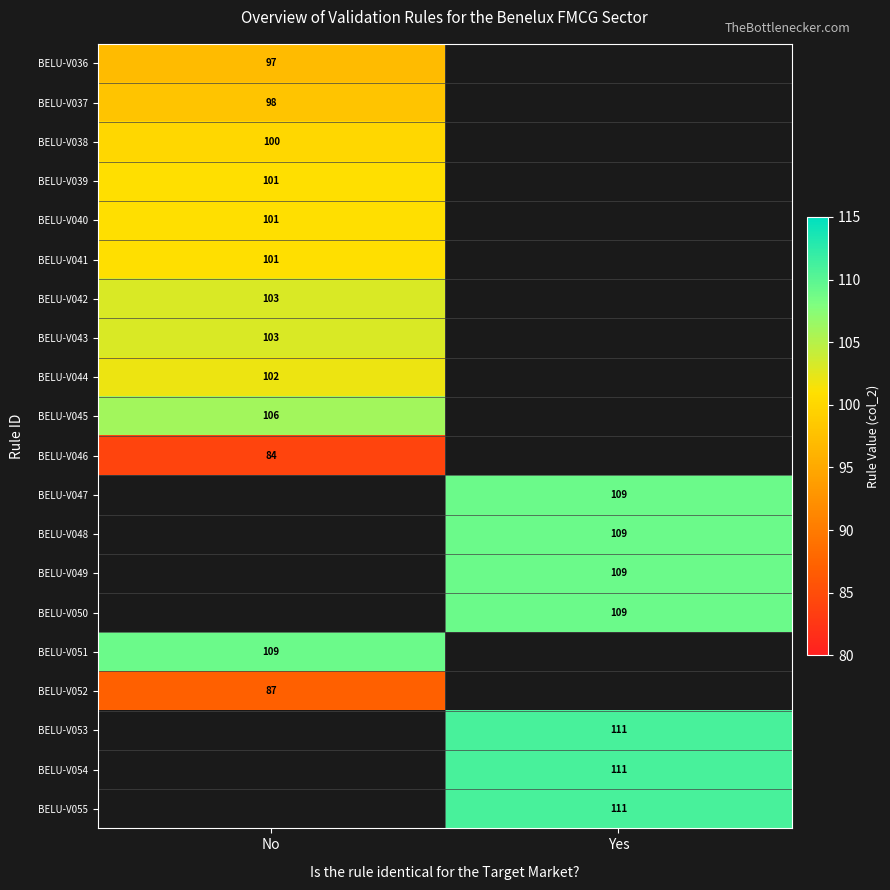

At how many categories does at least one series exceed 101?

2